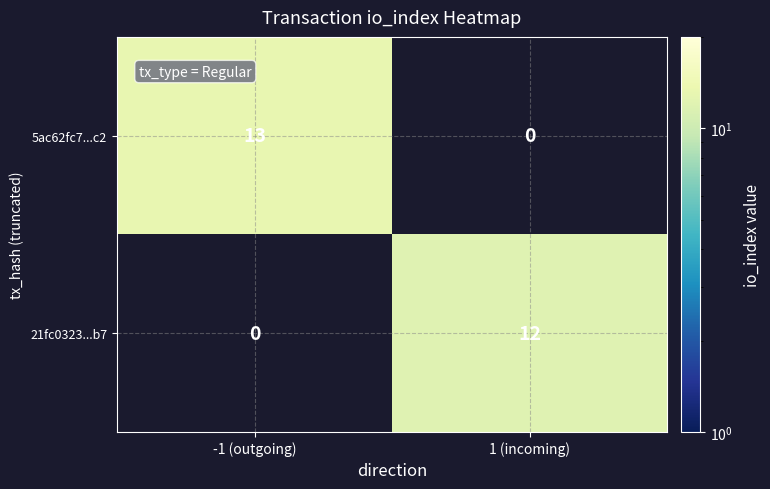

Is it true that 5ac62fc7...c2 equals 13 at -1 (outgoing)?

True